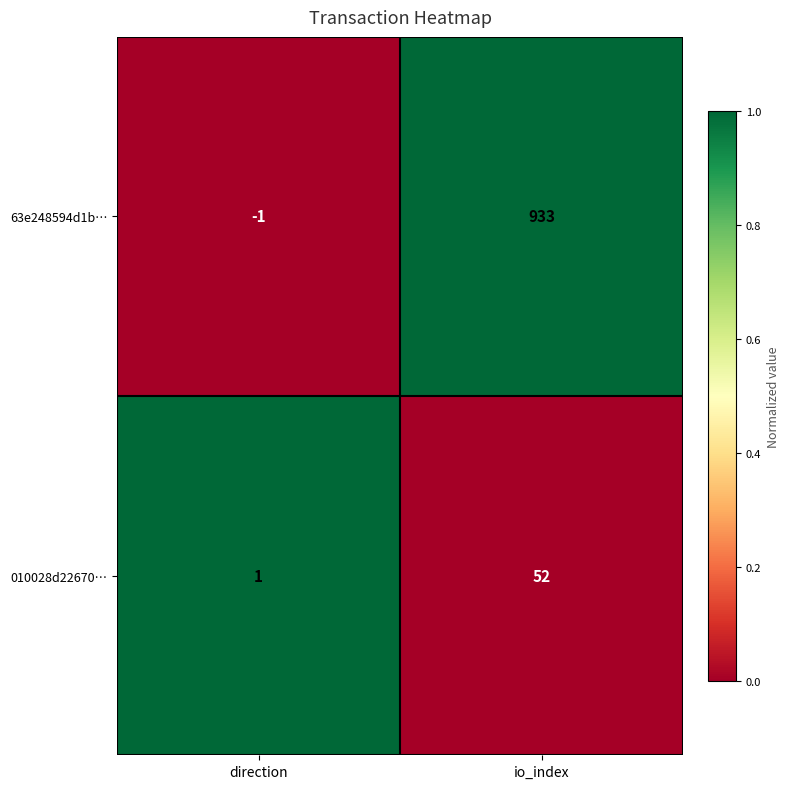

Reading left to right, extract all data points from this chart.

63e248594d1b…: -1	933
010028d22670…: 1	52